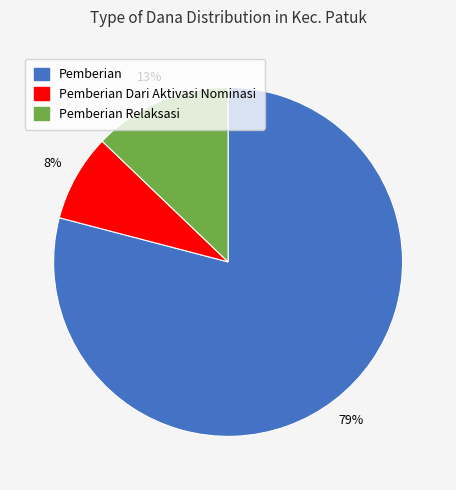

Is the sum of Pemberian Relaksasi and Pemberian greater than half?

Yes